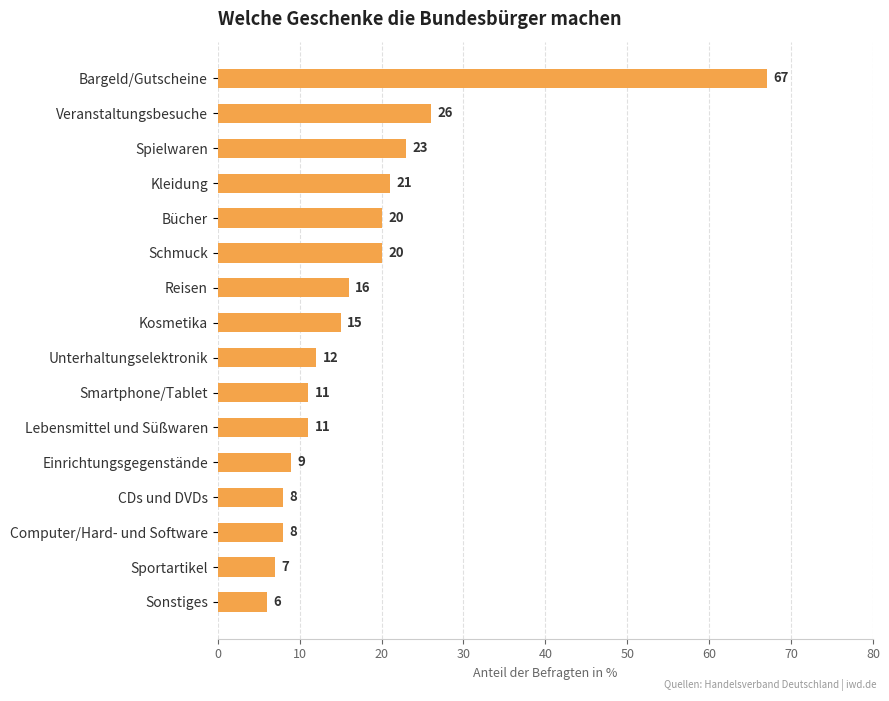

Reading top to bottom, extract all data points from this chart.

67	26	23	21	20	20	16	15	12	11	11	9	8	8	7	6